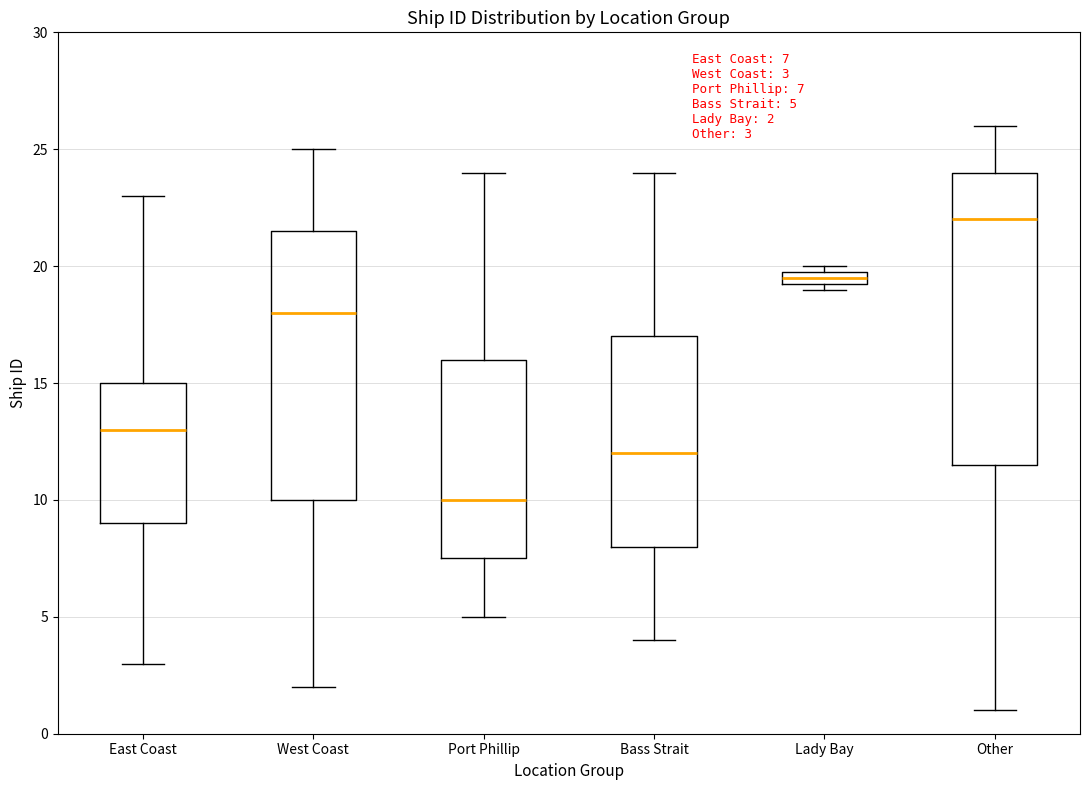

Which box is the tallest, from its lower edge to its upper edge?

Other